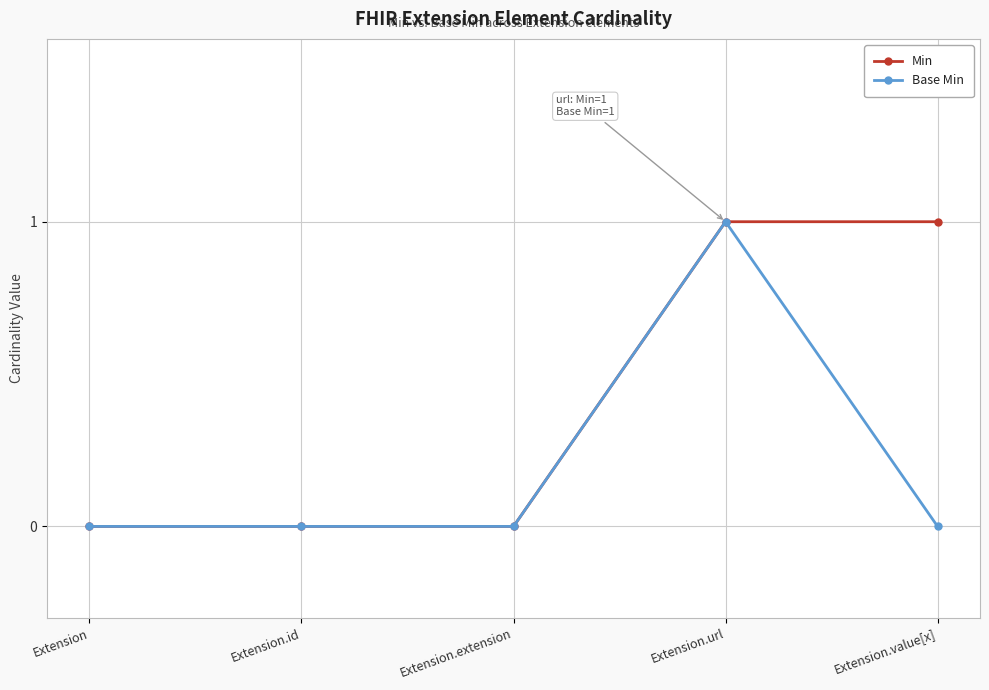

The value of Base Min at Extension.value[x] is 0. True or false?

True